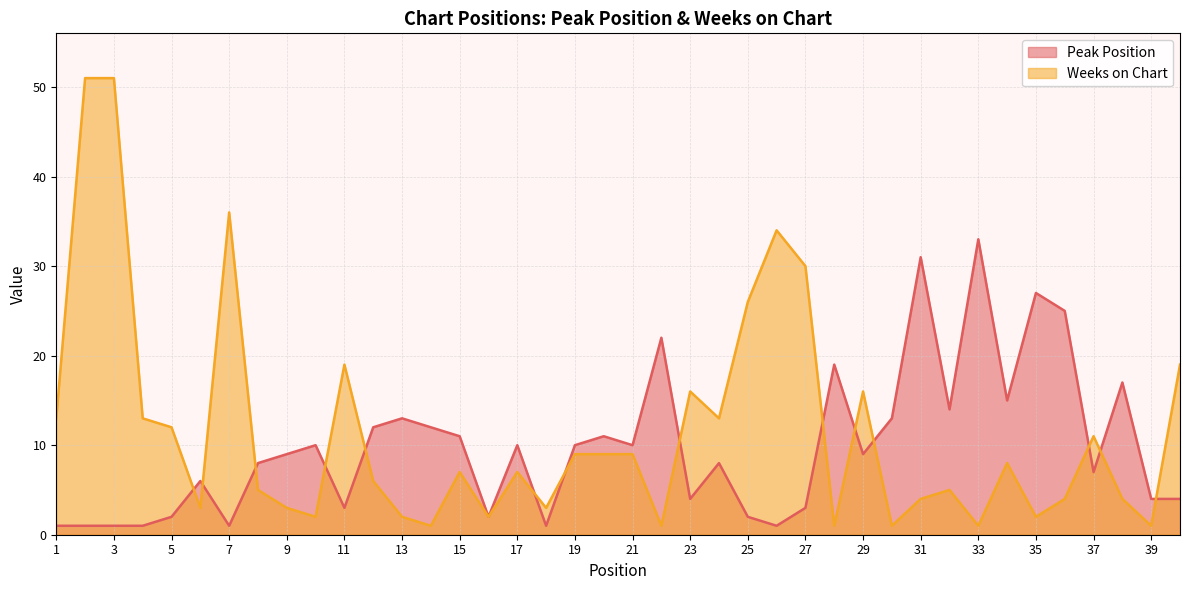

Which series has the widest spread of values?

Weeks on Chart